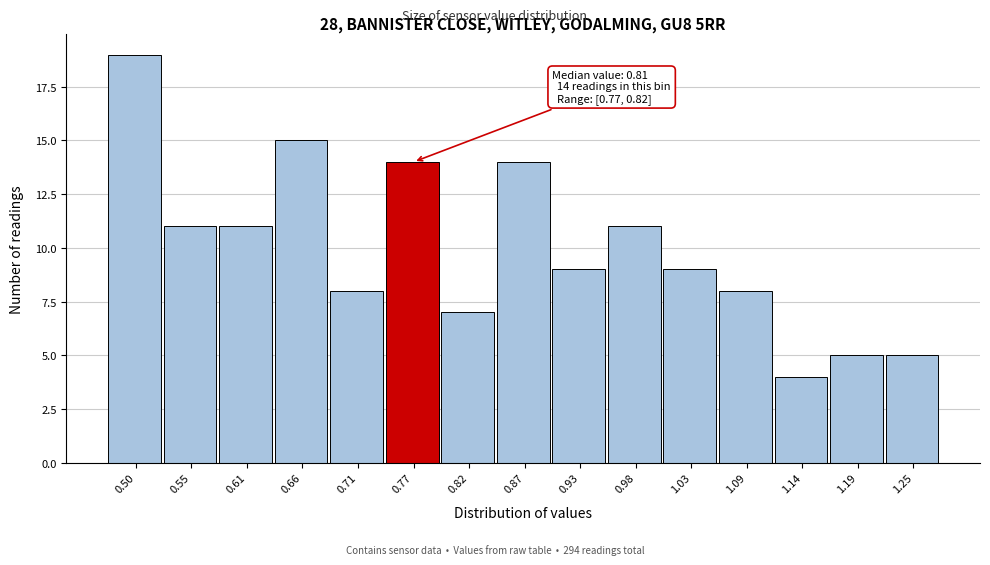

Reading left to right, what are all the values shown in this chart?

0.50=19	0.55=11	0.61=11	0.66=15	0.71=8	0.77=14	0.82=7	0.87=14	0.93=9	0.98=11	1.03=9	1.09=8	1.14=4	1.19=5	1.25=5